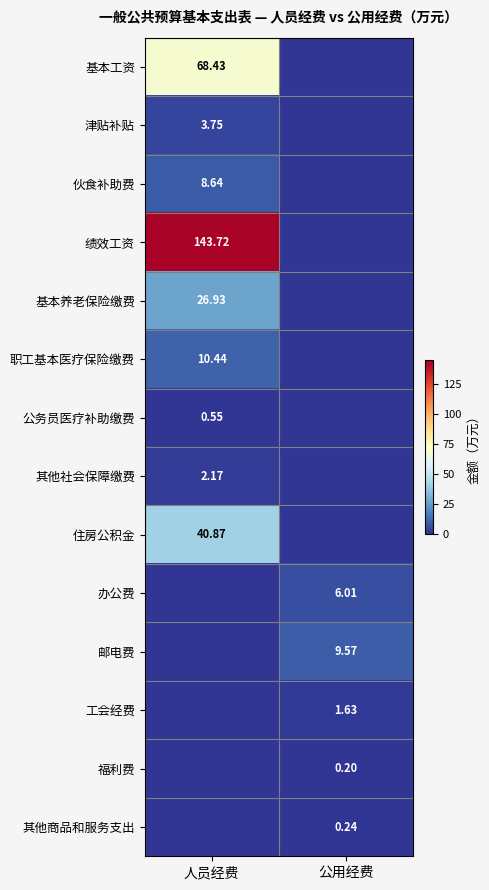

What is the sum of all 基本工资 values?

68.4